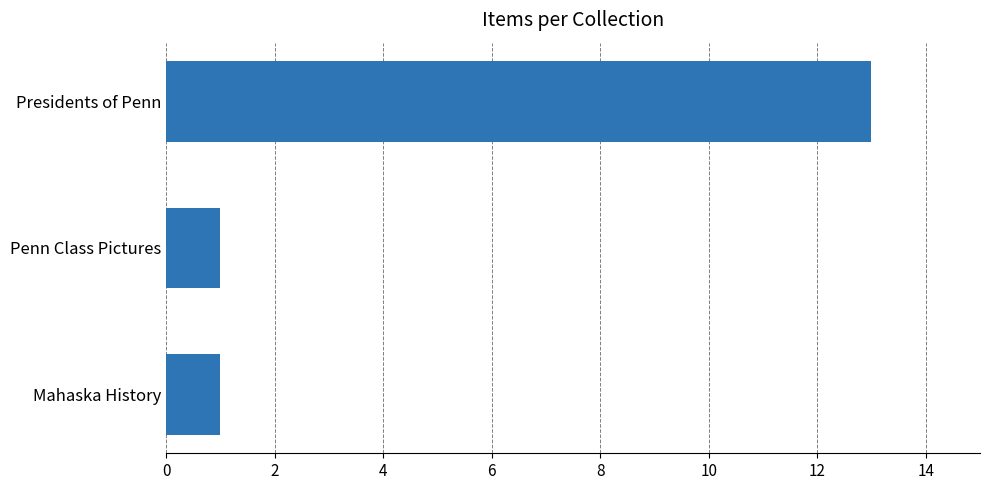

The chart shows a value of 18 at Presidents of Penn. True or false?

False